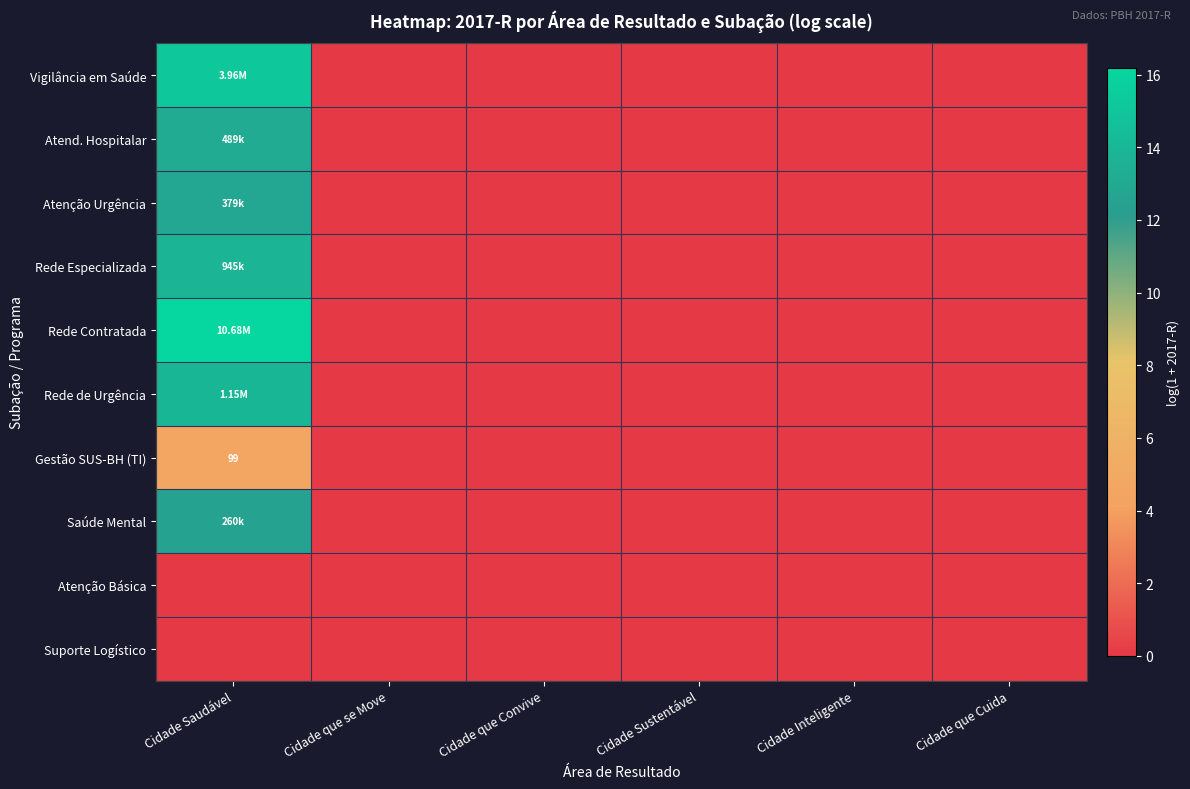

Which category has the highest value in the Gestão SUS-BH (TI) series?

Cidade Saudável